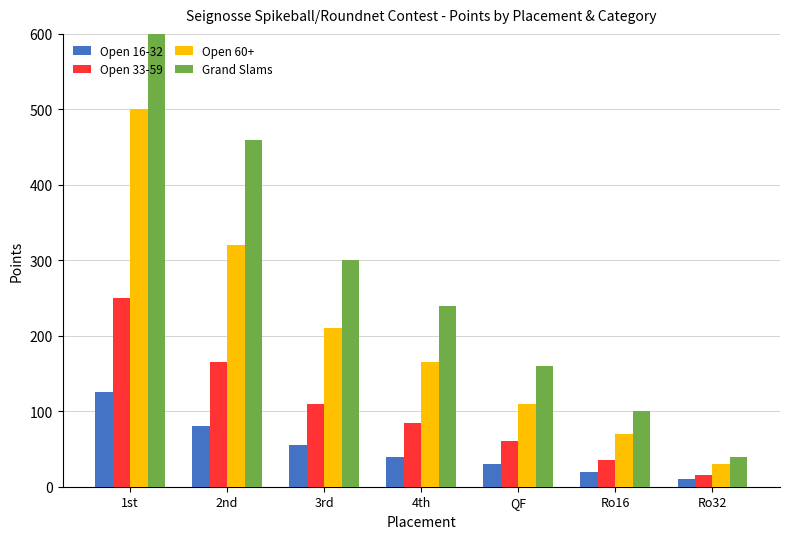

List the labels in order of Grand Slams value, largest first.

1st, 2nd, 3rd, 4th, QF, Ro16, Ro32